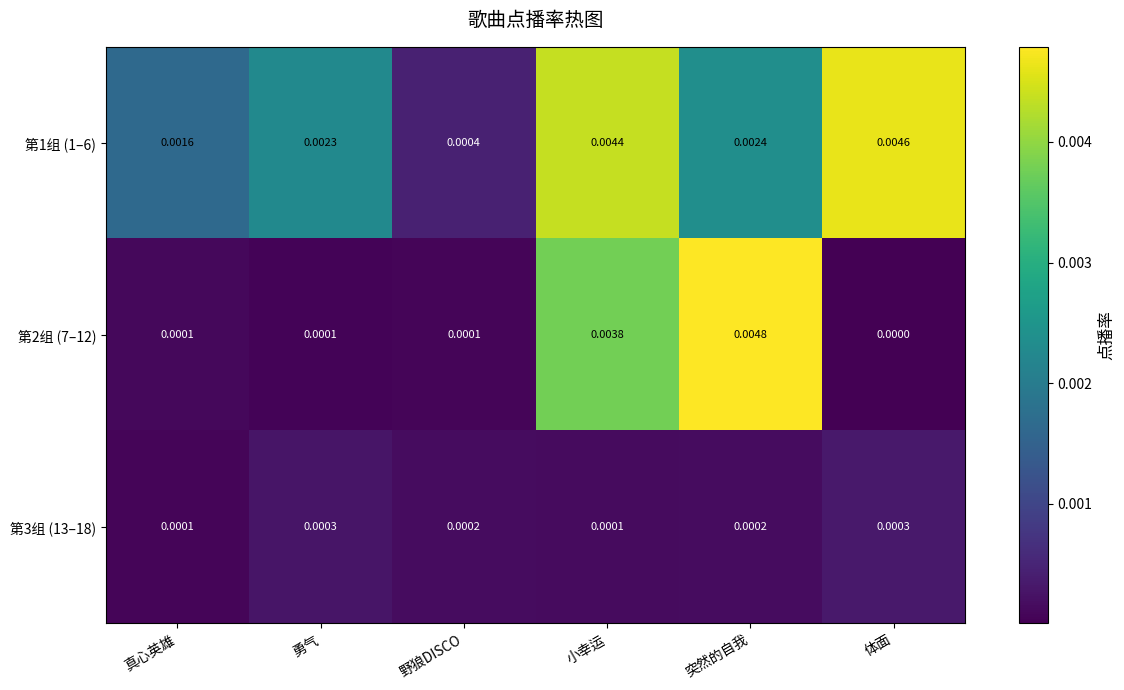

List the labels in order of 第1组 (1–6) value, smallest first.

野狼DISCO, 真心英雄, 勇气, 突然的自我, 小幸运, 体面